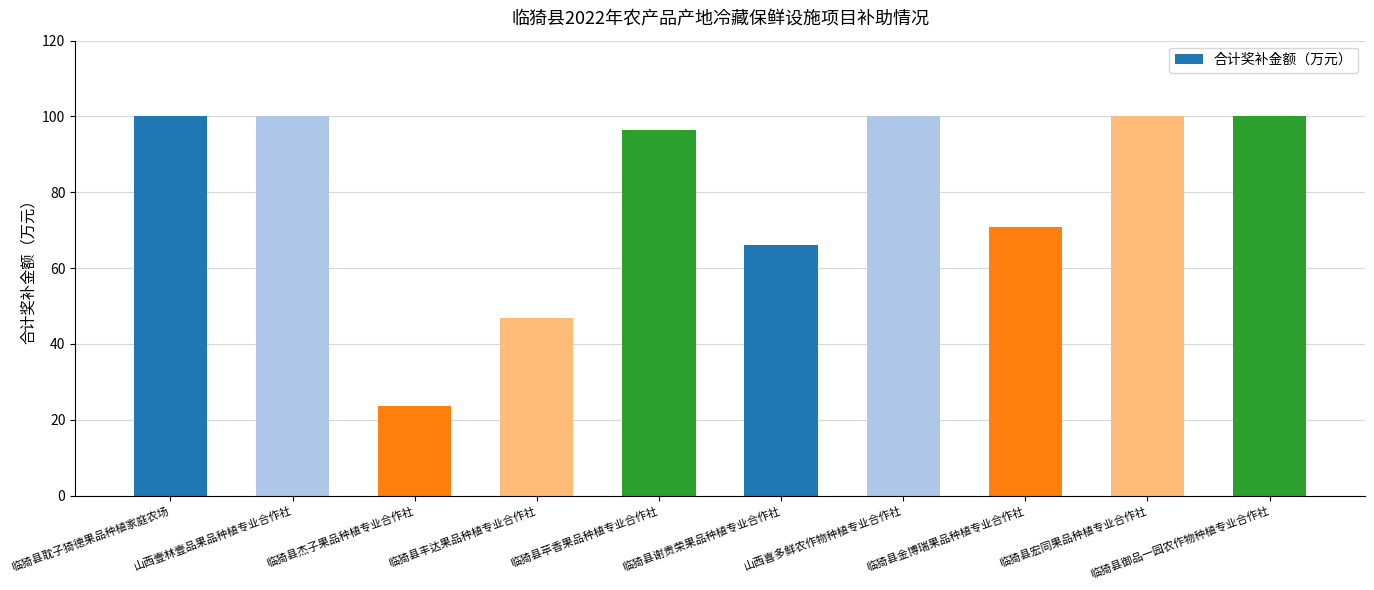

Are the bars grouped side by side (vs. stacked)?

No